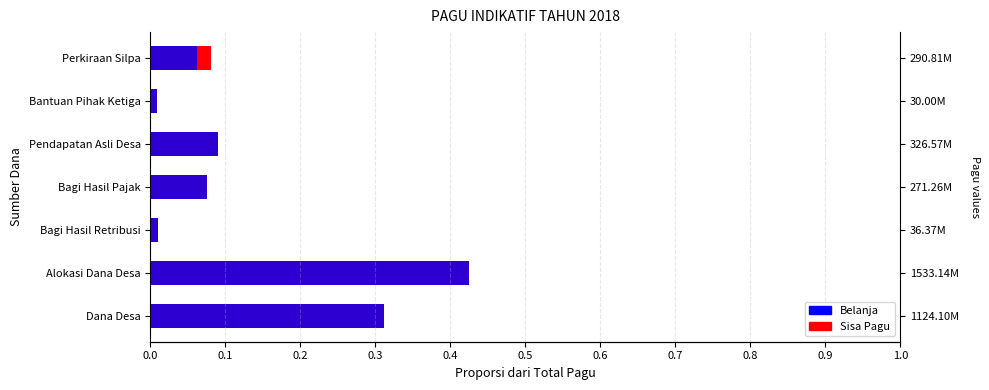

What is the sum of all Belanja values?

1.0